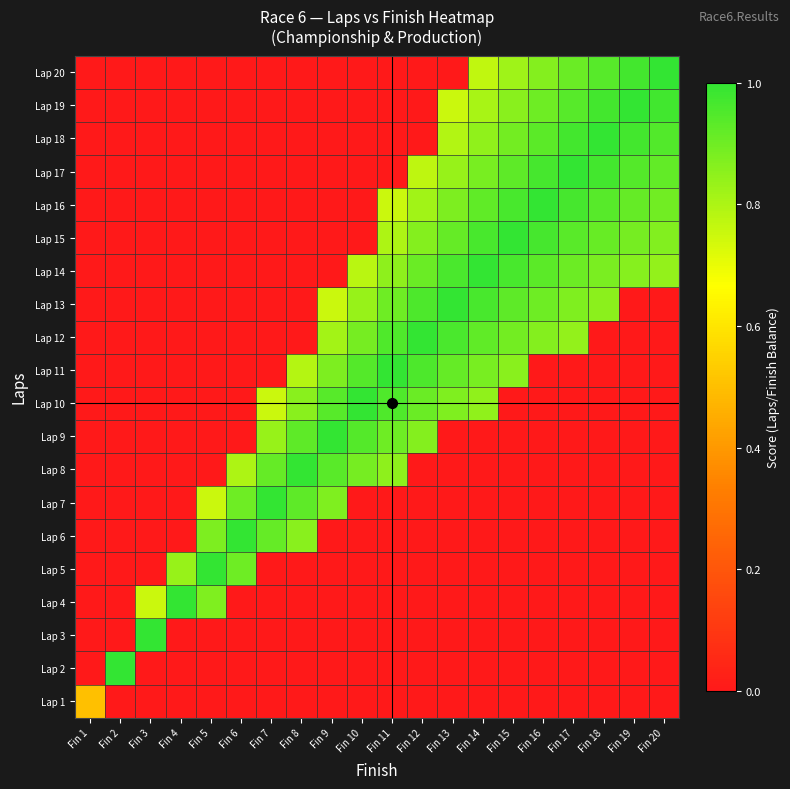

Reading left to right, transcribe all the data shown in this chart.

Lap 20: Fin 1=0.0	Fin 2=0.0	Fin 3=0.0	Fin 4=0.0	Fin 5=0.0	Fin 6=0.0	Fin 7=0.0	Fin 8=0.0	Fin 9=0.0	Fin 10=0.0	Fin 11=0.0	Fin 12=0.0	Fin 13=0.0	Fin 14=0.8	Fin 15=0.8	Fin 16=0.9	Fin 17=0.9	Fin 18=0.9	Fin 19=1.0	Fin 20=1.0
Lap 19: Fin 1=0.0	Fin 2=0.0	Fin 3=0.0	Fin 4=0.0	Fin 5=0.0	Fin 6=0.0	Fin 7=0.0	Fin 8=0.0	Fin 9=0.0	Fin 10=0.0	Fin 11=0.0	Fin 12=0.0	Fin 13=0.8	Fin 14=0.8	Fin 15=0.9	Fin 16=0.9	Fin 17=0.9	Fin 18=1.0	Fin 19=1.0	Fin 20=1.0
Lap 18: Fin 1=0.0	Fin 2=0.0	Fin 3=0.0	Fin 4=0.0	Fin 5=0.0	Fin 6=0.0	Fin 7=0.0	Fin 8=0.0	Fin 9=0.0	Fin 10=0.0	Fin 11=0.0	Fin 12=0.0	Fin 13=0.8	Fin 14=0.8	Fin 15=0.9	Fin 16=0.9	Fin 17=1.0	Fin 18=1.0	Fin 19=1.0	Fin 20=0.9
Lap 17: Fin 1=0.0	Fin 2=0.0	Fin 3=0.0	Fin 4=0.0	Fin 5=0.0	Fin 6=0.0	Fin 7=0.0	Fin 8=0.0	Fin 9=0.0	Fin 10=0.0	Fin 11=0.0	Fin 12=0.8	Fin 13=0.8	Fin 14=0.9	Fin 15=0.9	Fin 16=1.0	Fin 17=1.0	Fin 18=1.0	Fin 19=0.9	Fin 20=0.9
Lap 16: Fin 1=0.0	Fin 2=0.0	Fin 3=0.0	Fin 4=0.0	Fin 5=0.0	Fin 6=0.0	Fin 7=0.0	Fin 8=0.0	Fin 9=0.0	Fin 10=0.0	Fin 11=0.8	Fin 12=0.8	Fin 13=0.9	Fin 14=0.9	Fin 15=1.0	Fin 16=1.0	Fin 17=1.0	Fin 18=0.9	Fin 19=0.9	Fin 20=0.9
Lap 15: Fin 1=0.0	Fin 2=0.0	Fin 3=0.0	Fin 4=0.0	Fin 5=0.0	Fin 6=0.0	Fin 7=0.0	Fin 8=0.0	Fin 9=0.0	Fin 10=0.0	Fin 11=0.8	Fin 12=0.9	Fin 13=0.9	Fin 14=1.0	Fin 15=1.0	Fin 16=1.0	Fin 17=0.9	Fin 18=0.9	Fin 19=0.9	Fin 20=0.9
Lap 14: Fin 1=0.0	Fin 2=0.0	Fin 3=0.0	Fin 4=0.0	Fin 5=0.0	Fin 6=0.0	Fin 7=0.0	Fin 8=0.0	Fin 9=0.0	Fin 10=0.8	Fin 11=0.9	Fin 12=0.9	Fin 13=1.0	Fin 14=1.0	Fin 15=1.0	Fin 16=0.9	Fin 17=0.9	Fin 18=0.9	Fin 19=0.9	Fin 20=0.8
Lap 13: Fin 1=0.0	Fin 2=0.0	Fin 3=0.0	Fin 4=0.0	Fin 5=0.0	Fin 6=0.0	Fin 7=0.0	Fin 8=0.0	Fin 9=0.8	Fin 10=0.8	Fin 11=0.9	Fin 12=1.0	Fin 13=1.0	Fin 14=1.0	Fin 15=0.9	Fin 16=0.9	Fin 17=0.9	Fin 18=0.9	Fin 19=0.0	Fin 20=0.0
Lap 12: Fin 1=0.0	Fin 2=0.0	Fin 3=0.0	Fin 4=0.0	Fin 5=0.0	Fin 6=0.0	Fin 7=0.0	Fin 8=0.0	Fin 9=0.8	Fin 10=0.9	Fin 11=1.0	Fin 12=1.0	Fin 13=1.0	Fin 14=0.9	Fin 15=0.9	Fin 16=0.9	Fin 17=0.8	Fin 18=0.0	Fin 19=0.0	Fin 20=0.0
Lap 11: Fin 1=0.0	Fin 2=0.0	Fin 3=0.0	Fin 4=0.0	Fin 5=0.0	Fin 6=0.0	Fin 7=0.0	Fin 8=0.8	Fin 9=0.9	Fin 10=0.9	Fin 11=1.0	Fin 12=1.0	Fin 13=0.9	Fin 14=0.9	Fin 15=0.9	Fin 16=0.0	Fin 17=0.0	Fin 18=0.0	Fin 19=0.0	Fin 20=0.0
Lap 10: Fin 1=0.0	Fin 2=0.0	Fin 3=0.0	Fin 4=0.0	Fin 5=0.0	Fin 6=0.0	Fin 7=0.8	Fin 8=0.9	Fin 9=0.9	Fin 10=1.0	Fin 11=0.9	Fin 12=0.9	Fin 13=0.9	Fin 14=0.8	Fin 15=0.0	Fin 16=0.0	Fin 17=0.0	Fin 18=0.0	Fin 19=0.0	Fin 20=0.0
Lap 9: Fin 1=0.0	Fin 2=0.0	Fin 3=0.0	Fin 4=0.0	Fin 5=0.0	Fin 6=0.0	Fin 7=0.8	Fin 8=0.9	Fin 9=1.0	Fin 10=0.9	Fin 11=0.9	Fin 12=0.9	Fin 13=0.0	Fin 14=0.0	Fin 15=0.0	Fin 16=0.0	Fin 17=0.0	Fin 18=0.0	Fin 19=0.0	Fin 20=0.0
Lap 8: Fin 1=0.0	Fin 2=0.0	Fin 3=0.0	Fin 4=0.0	Fin 5=0.0	Fin 6=0.8	Fin 7=0.9	Fin 8=1.0	Fin 9=0.9	Fin 10=0.9	Fin 11=0.8	Fin 12=0.0	Fin 13=0.0	Fin 14=0.0	Fin 15=0.0	Fin 16=0.0	Fin 17=0.0	Fin 18=0.0	Fin 19=0.0	Fin 20=0.0
Lap 7: Fin 1=0.0	Fin 2=0.0	Fin 3=0.0	Fin 4=0.0	Fin 5=0.8	Fin 6=0.9	Fin 7=1.0	Fin 8=0.9	Fin 9=0.9	Fin 10=0.0	Fin 11=0.0	Fin 12=0.0	Fin 13=0.0	Fin 14=0.0	Fin 15=0.0	Fin 16=0.0	Fin 17=0.0	Fin 18=0.0	Fin 19=0.0	Fin 20=0.0
Lap 6: Fin 1=0.0	Fin 2=0.0	Fin 3=0.0	Fin 4=0.0	Fin 5=0.9	Fin 6=1.0	Fin 7=0.9	Fin 8=0.9	Fin 9=0.0	Fin 10=0.0	Fin 11=0.0	Fin 12=0.0	Fin 13=0.0	Fin 14=0.0	Fin 15=0.0	Fin 16=0.0	Fin 17=0.0	Fin 18=0.0	Fin 19=0.0	Fin 20=0.0
Lap 5: Fin 1=0.0	Fin 2=0.0	Fin 3=0.0	Fin 4=0.8	Fin 5=1.0	Fin 6=0.9	Fin 7=0.0	Fin 8=0.0	Fin 9=0.0	Fin 10=0.0	Fin 11=0.0	Fin 12=0.0	Fin 13=0.0	Fin 14=0.0	Fin 15=0.0	Fin 16=0.0	Fin 17=0.0	Fin 18=0.0	Fin 19=0.0	Fin 20=0.0
Lap 4: Fin 1=0.0	Fin 2=0.0	Fin 3=0.8	Fin 4=1.0	Fin 5=0.9	Fin 6=0.0	Fin 7=0.0	Fin 8=0.0	Fin 9=0.0	Fin 10=0.0	Fin 11=0.0	Fin 12=0.0	Fin 13=0.0	Fin 14=0.0	Fin 15=0.0	Fin 16=0.0	Fin 17=0.0	Fin 18=0.0	Fin 19=0.0	Fin 20=0.0
Lap 3: Fin 1=0.0	Fin 2=0.0	Fin 3=1.0	Fin 4=0.0	Fin 5=0.0	Fin 6=0.0	Fin 7=0.0	Fin 8=0.0	Fin 9=0.0	Fin 10=0.0	Fin 11=0.0	Fin 12=0.0	Fin 13=0.0	Fin 14=0.0	Fin 15=0.0	Fin 16=0.0	Fin 17=0.0	Fin 18=0.0	Fin 19=0.0	Fin 20=0.0
Lap 2: Fin 1=0.0	Fin 2=1.0	Fin 3=0.0	Fin 4=0.0	Fin 5=0.0	Fin 6=0.0	Fin 7=0.0	Fin 8=0.0	Fin 9=0.0	Fin 10=0.0	Fin 11=0.0	Fin 12=0.0	Fin 13=0.0	Fin 14=0.0	Fin 15=0.0	Fin 16=0.0	Fin 17=0.0	Fin 18=0.0	Fin 19=0.0	Fin 20=0.0
Lap 1: Fin 1=0.5	Fin 2=0.0	Fin 3=0.0	Fin 4=0.0	Fin 5=0.0	Fin 6=0.0	Fin 7=0.0	Fin 8=0.0	Fin 9=0.0	Fin 10=0.0	Fin 11=0.0	Fin 12=0.0	Fin 13=0.0	Fin 14=0.0	Fin 15=0.0	Fin 16=0.0	Fin 17=0.0	Fin 18=0.0	Fin 19=0.0	Fin 20=0.0